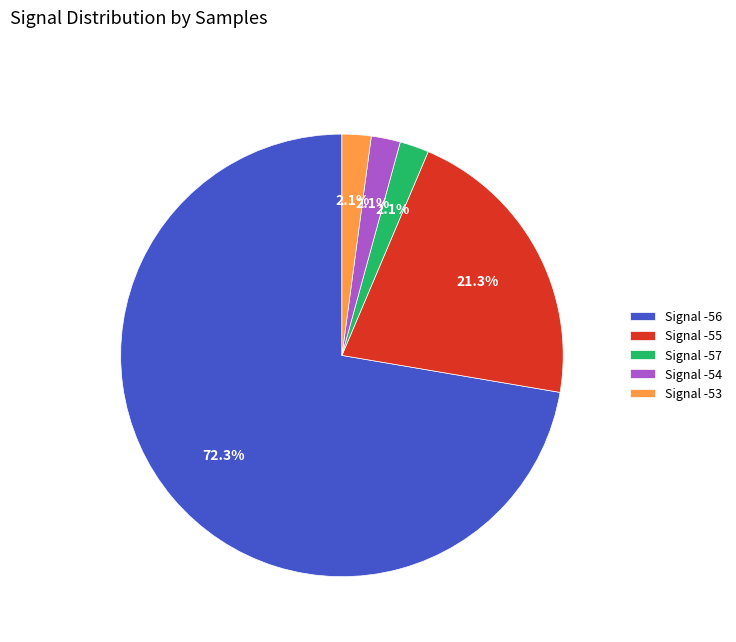

Combined, what portion of the pie is Signal -53 and Signal -57?

4.2%